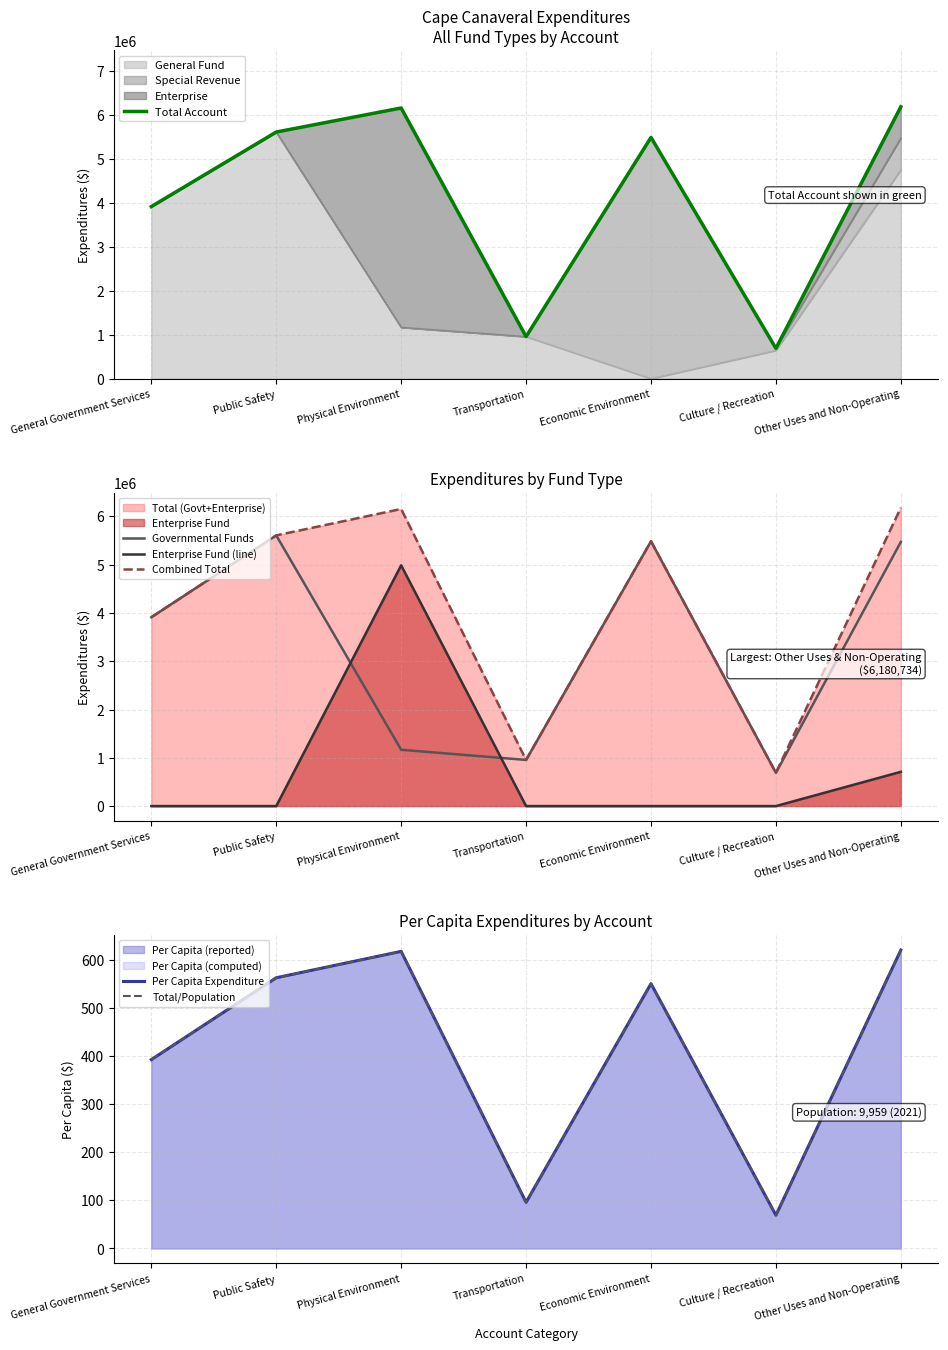

The value of Combined Total at Physical Environment is 6153244. True or false?

True